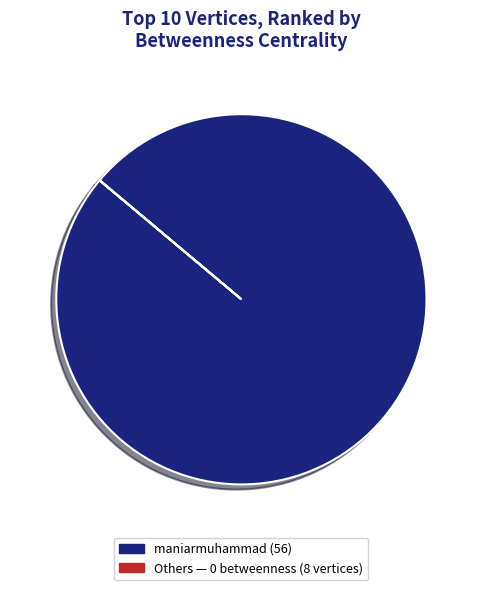

Does any single category account for the majority?

Yes